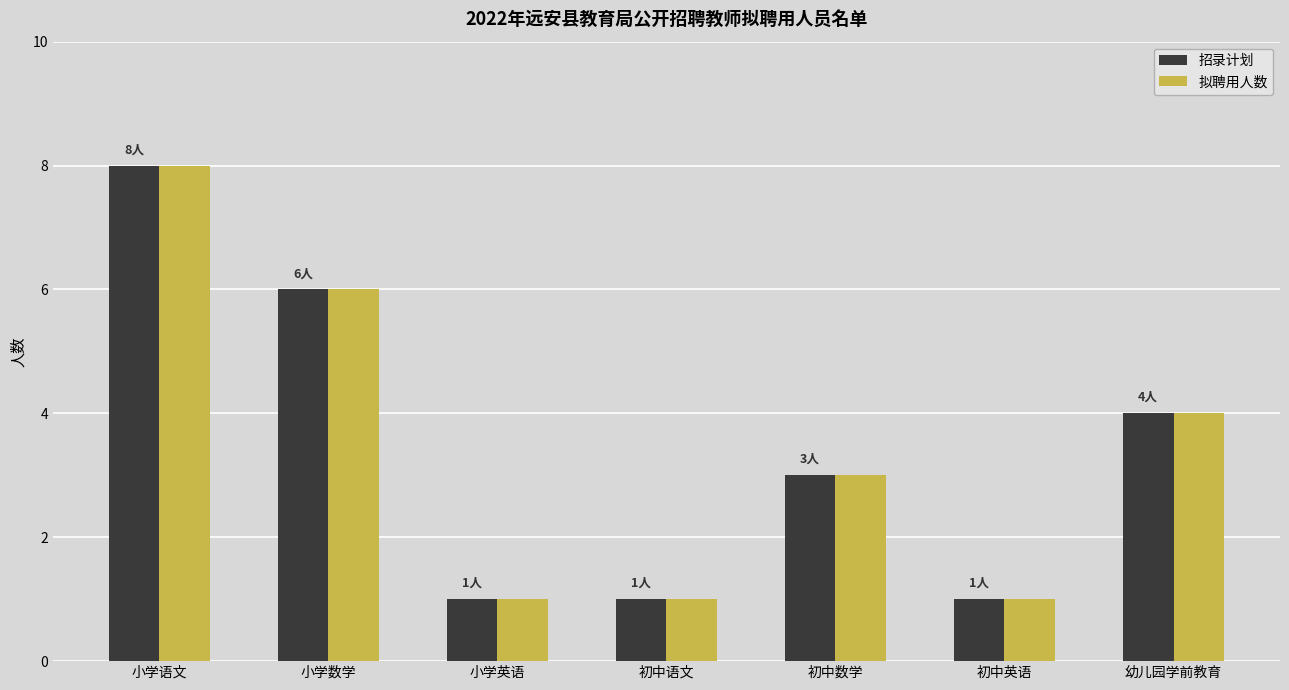

Which category has the highest value in the 拟聘用人数 series?

小学语文